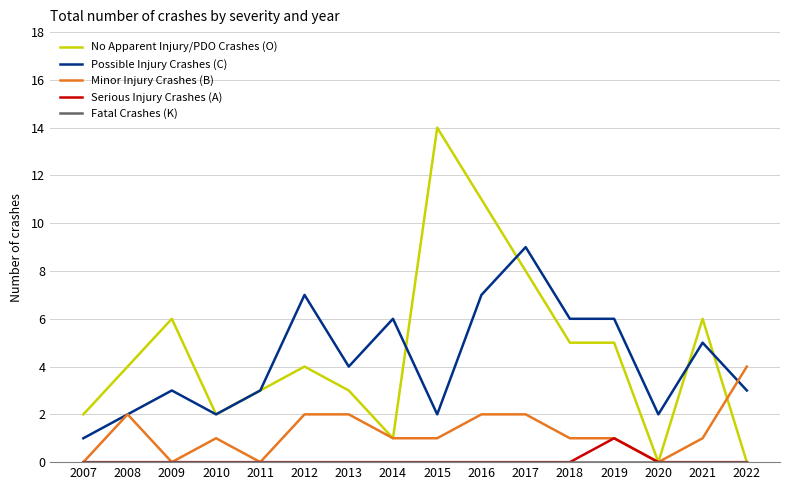

What is the total value across all series at 2009?

9